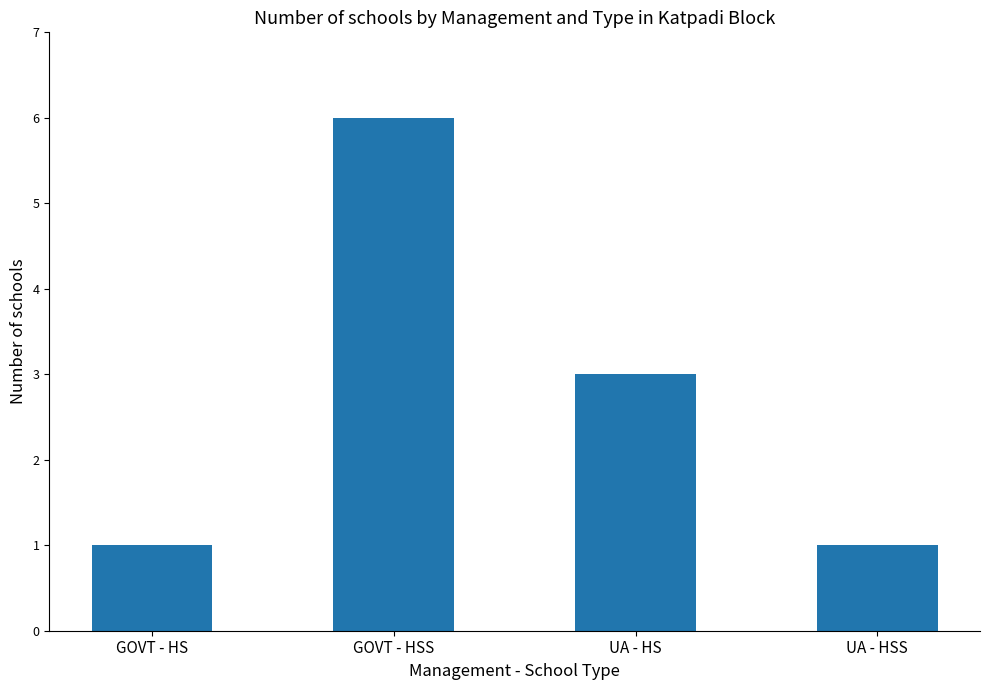

The value at GOVT - HSS is 4. True or false?

False